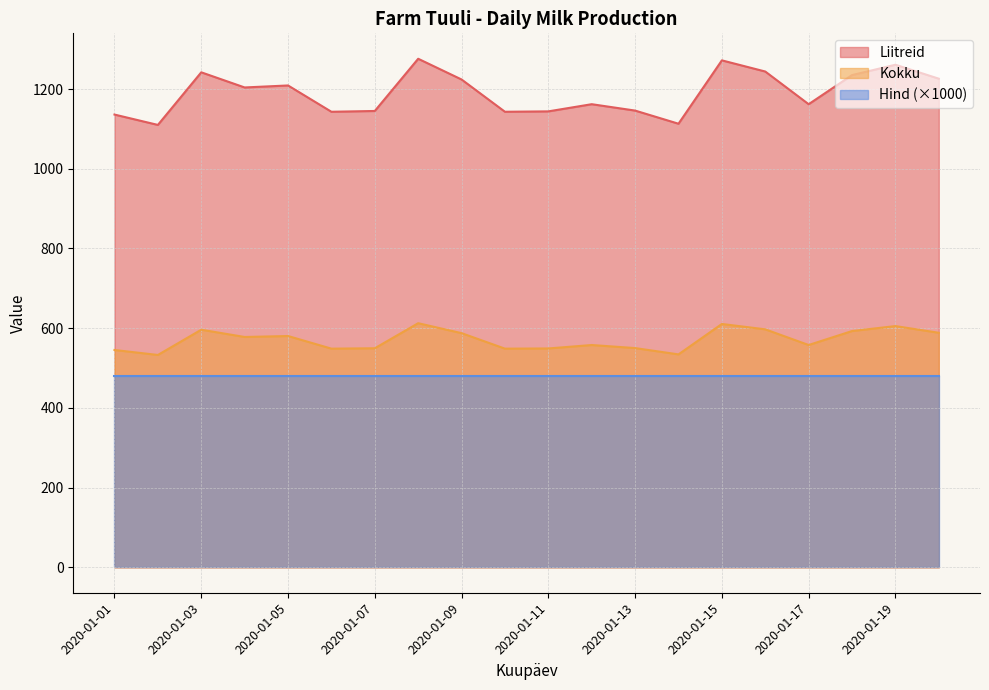

At which label is Kokku closest to 572?

2020-01-04